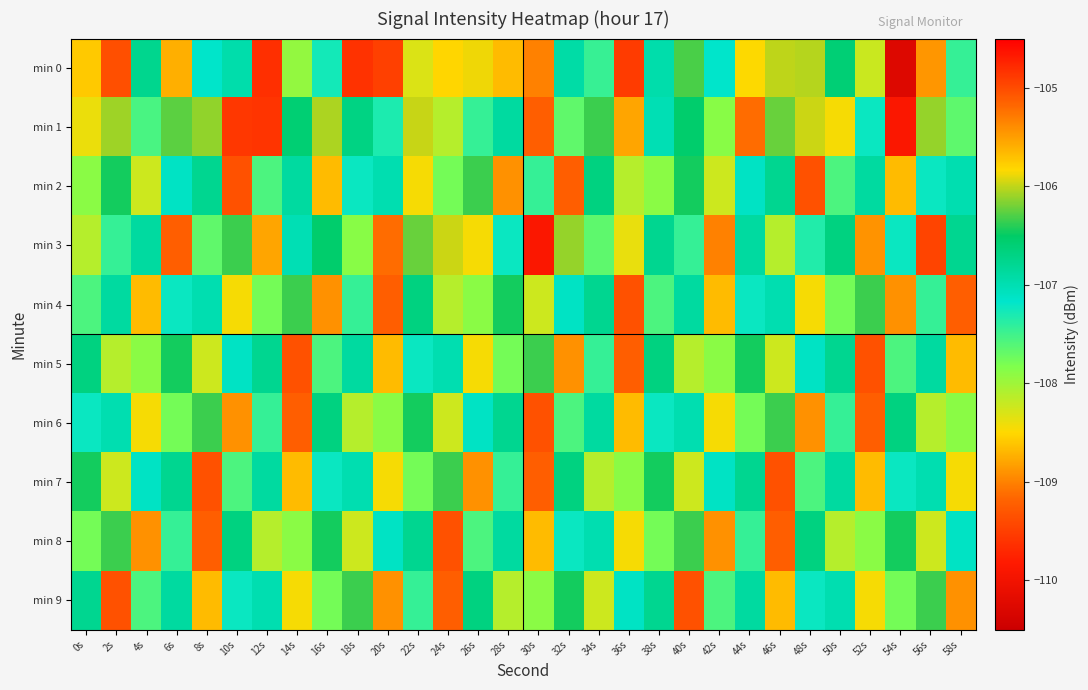

What is the minimum value shown in the chart?

-110.3